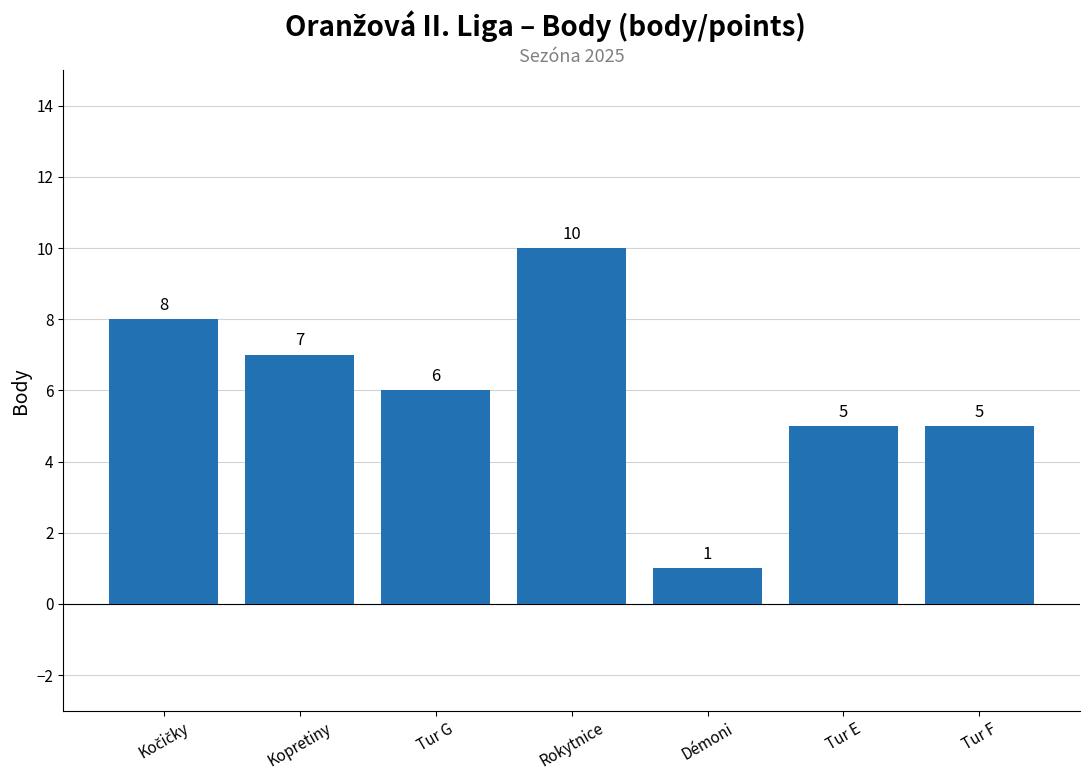

The value at Kopretiny is 3. True or false?

False